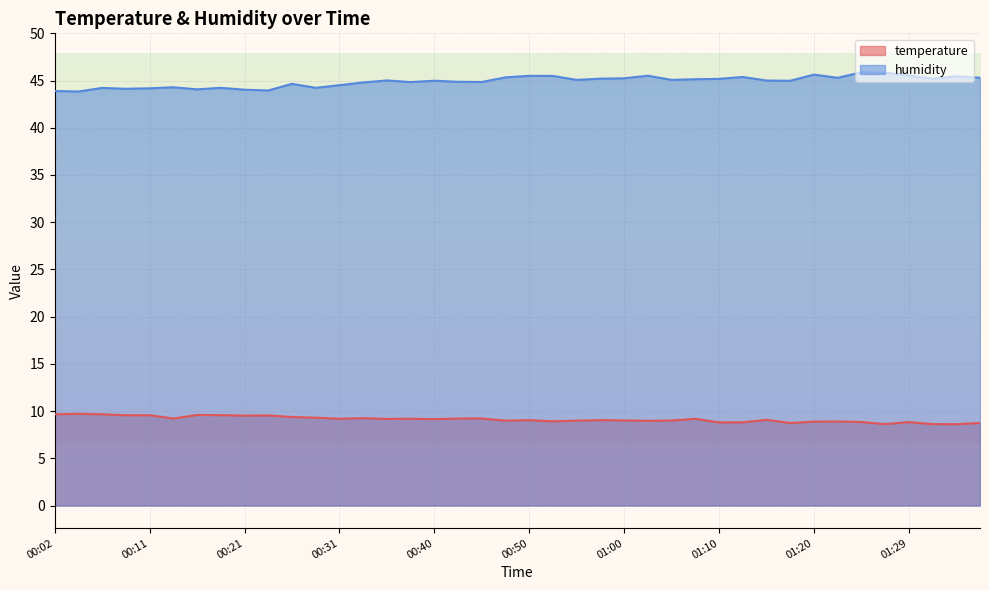

Rank the series by their maximum value, from lowest to highest.

temperature, humidity